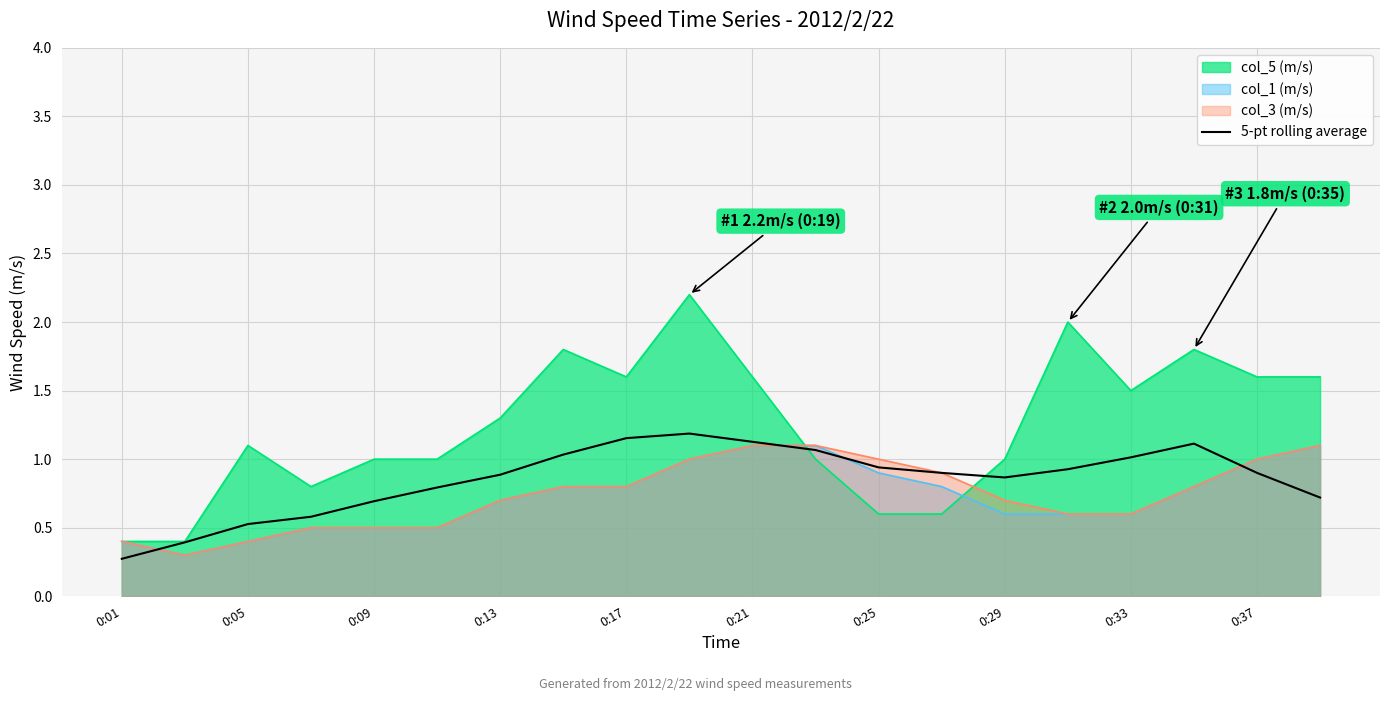

How many interior local valleys (lower than both neighbors) does the data have?

1